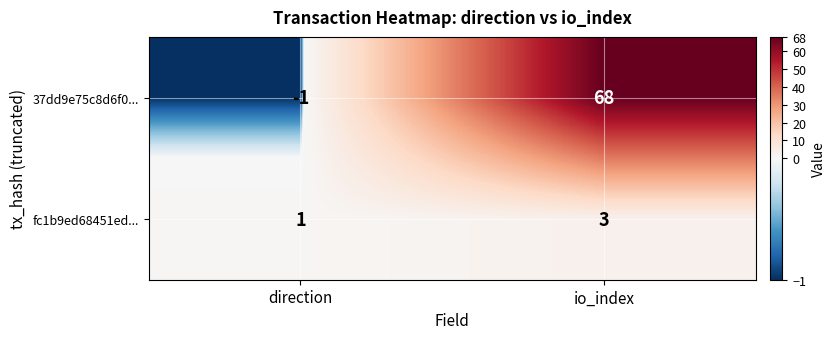

Which series has the widest spread of values?

37dd9e75c8d6f0...